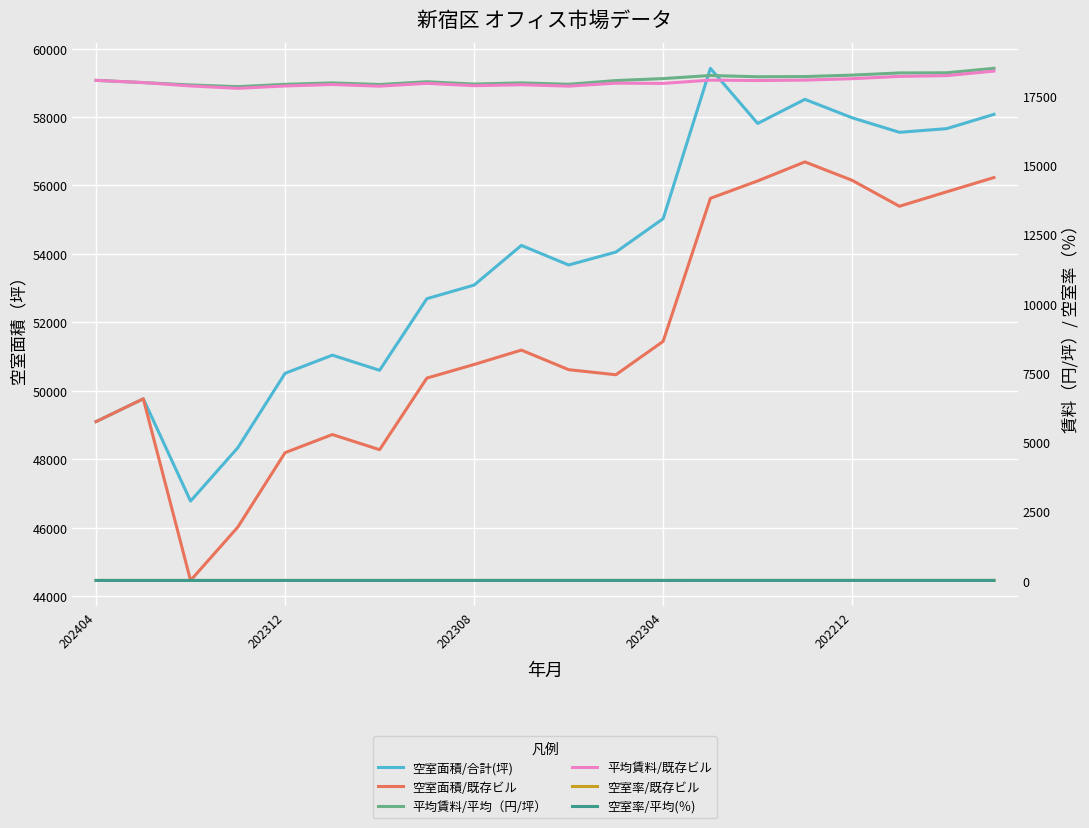

Does the chart display data point markers on the line(s)?

No